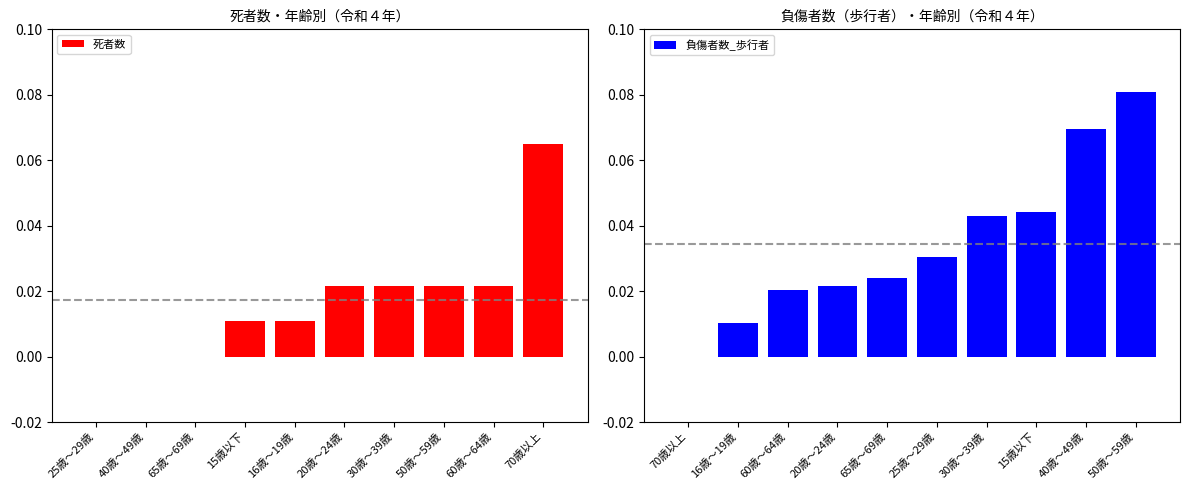

Count the 死者数 values in the range 0 to 1.

10